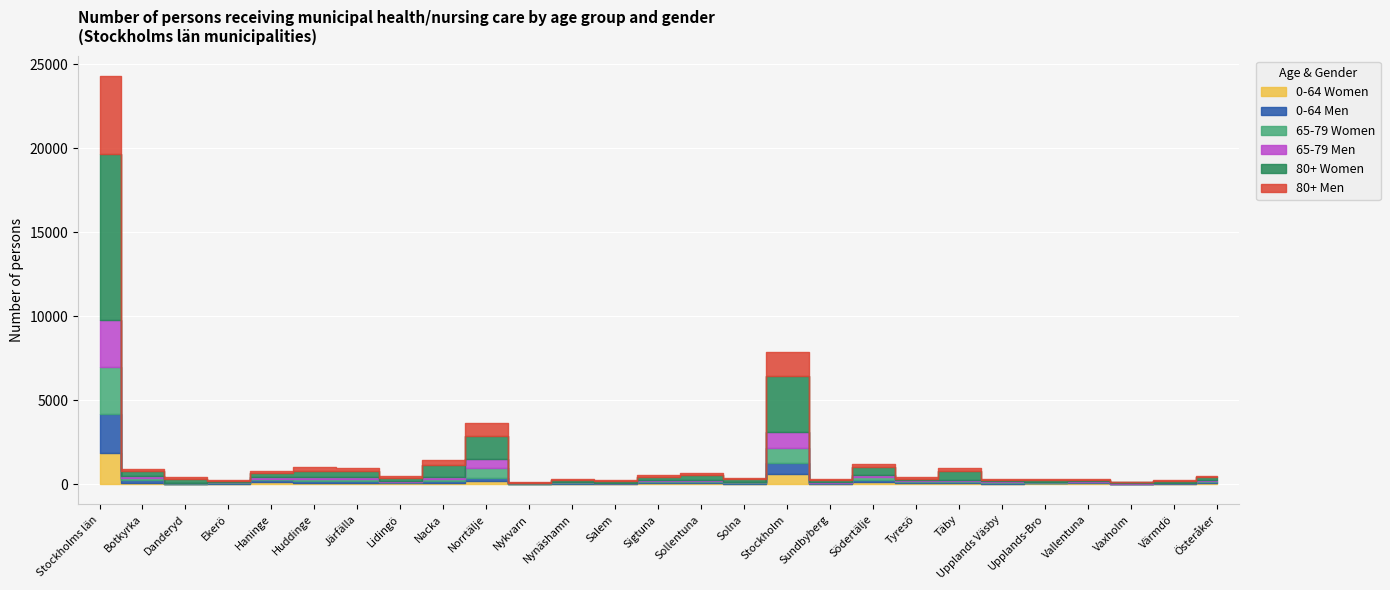

What position from the left is Stockholm?

17